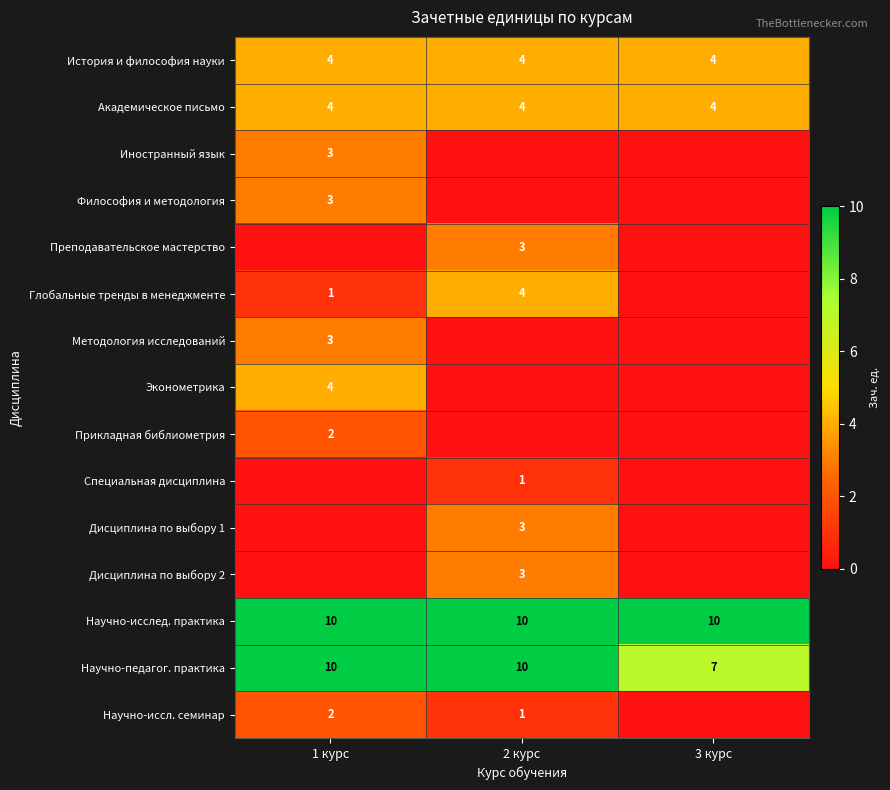

Count the Научно-педагог. практика values in the range 7 to 10.

3